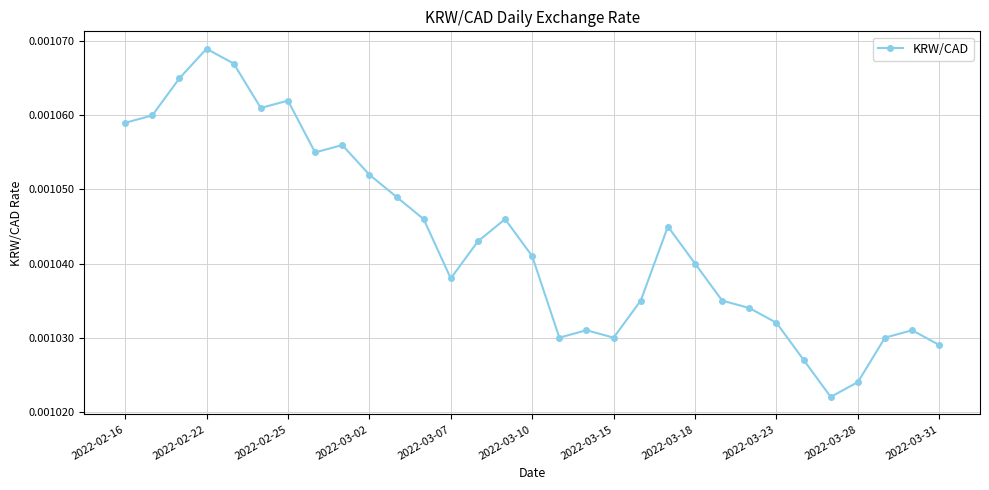

Count the values in the range 0 to 1.

31